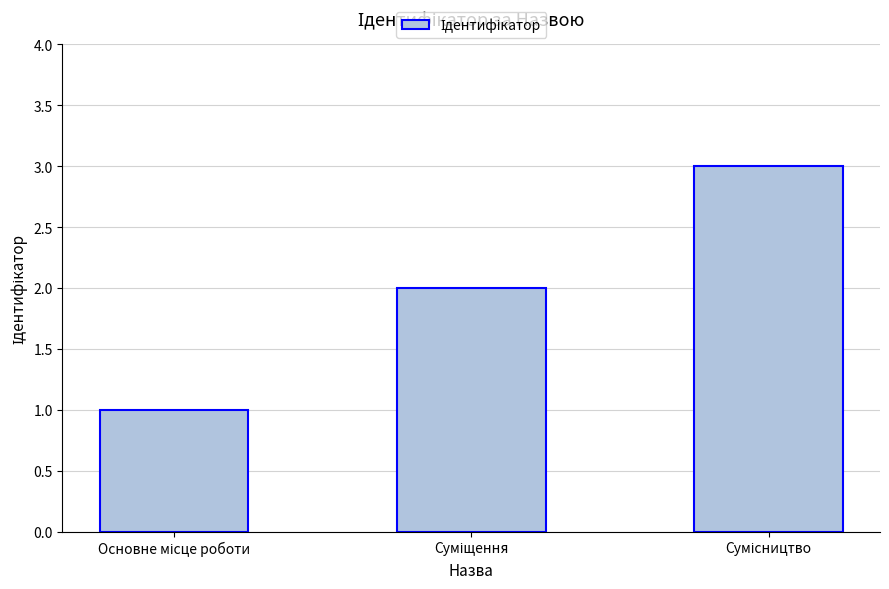

What is the greatest value displayed?

3